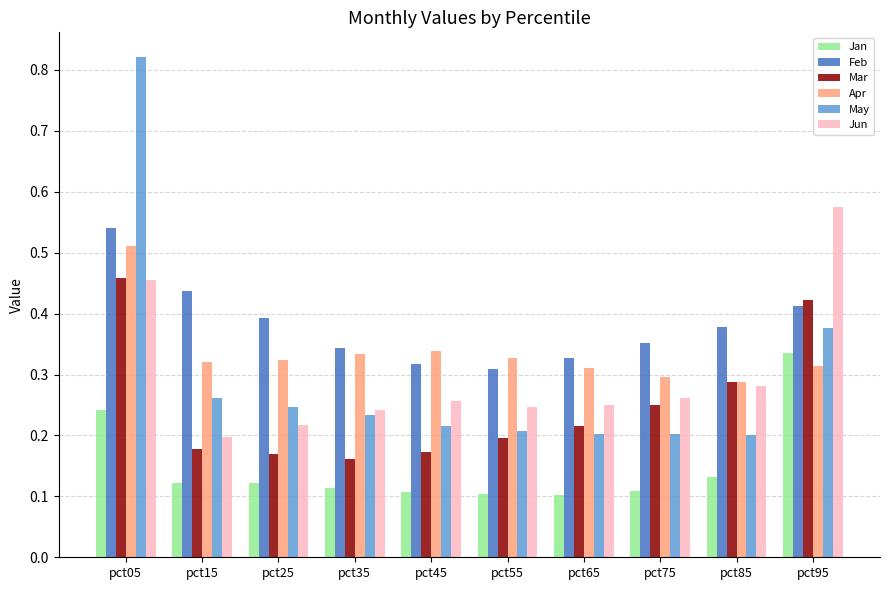

Is it true that May equals 0.2 at pct45?

True